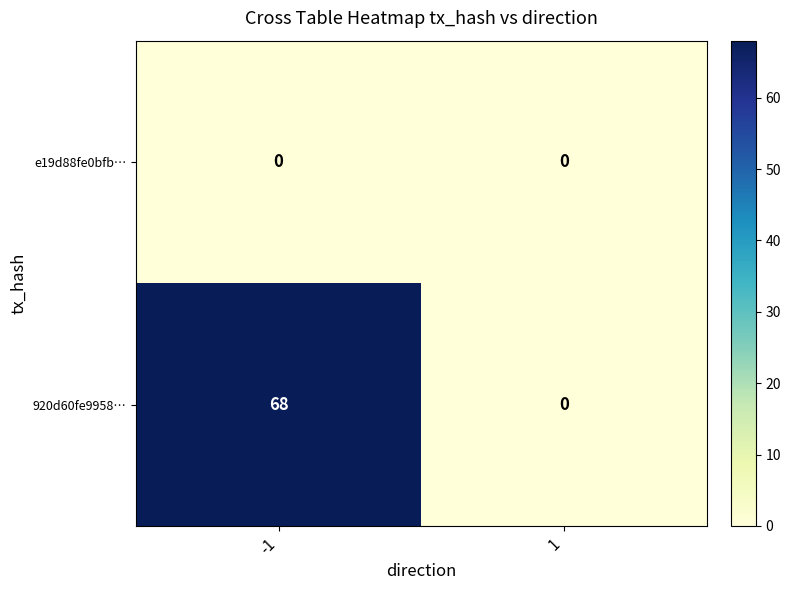

Read the 920d60fe9958… value at -1, to the nearest 5.

70